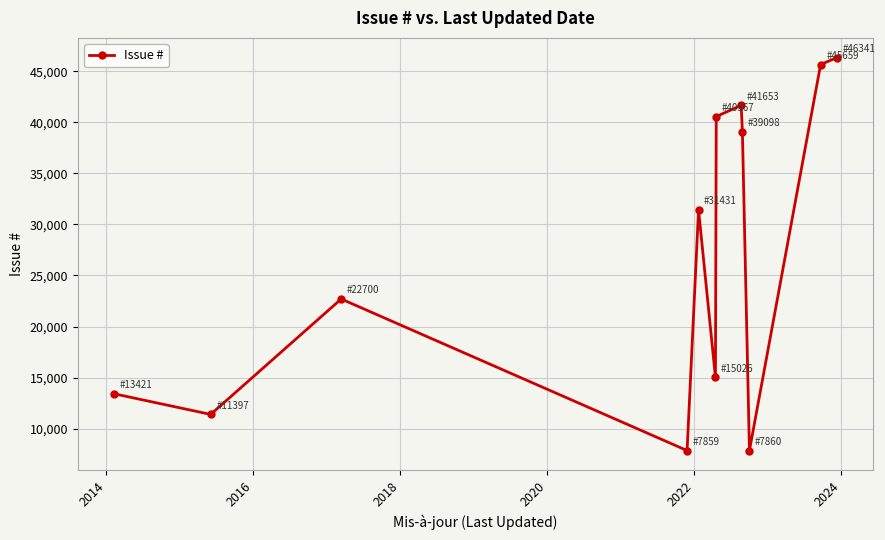

What is the difference between the maximum and minimum values?

38482